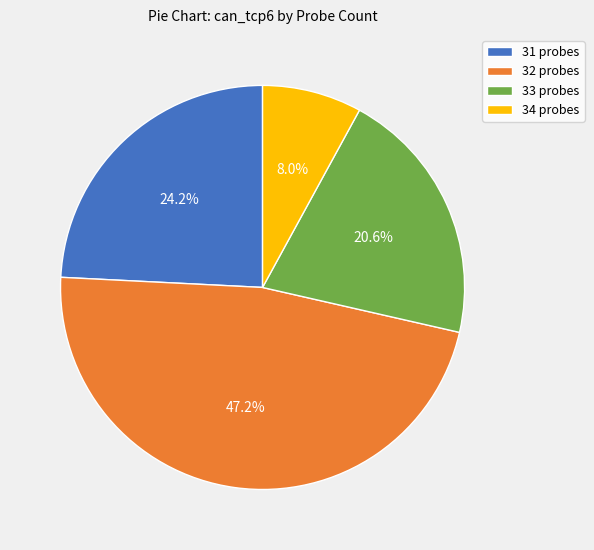

Does 31 probes represent more than half of the total?

No